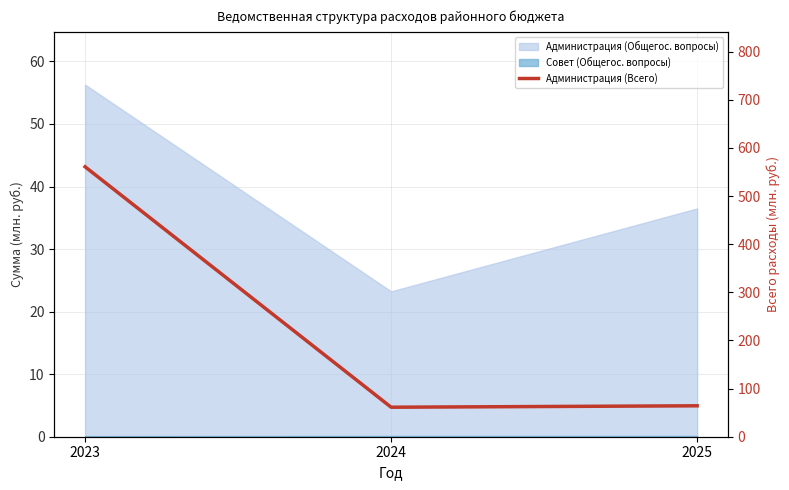

Reading right to left, list all the values displayed in this chart.

2025=64.2	2024=61.3	2023=560.7